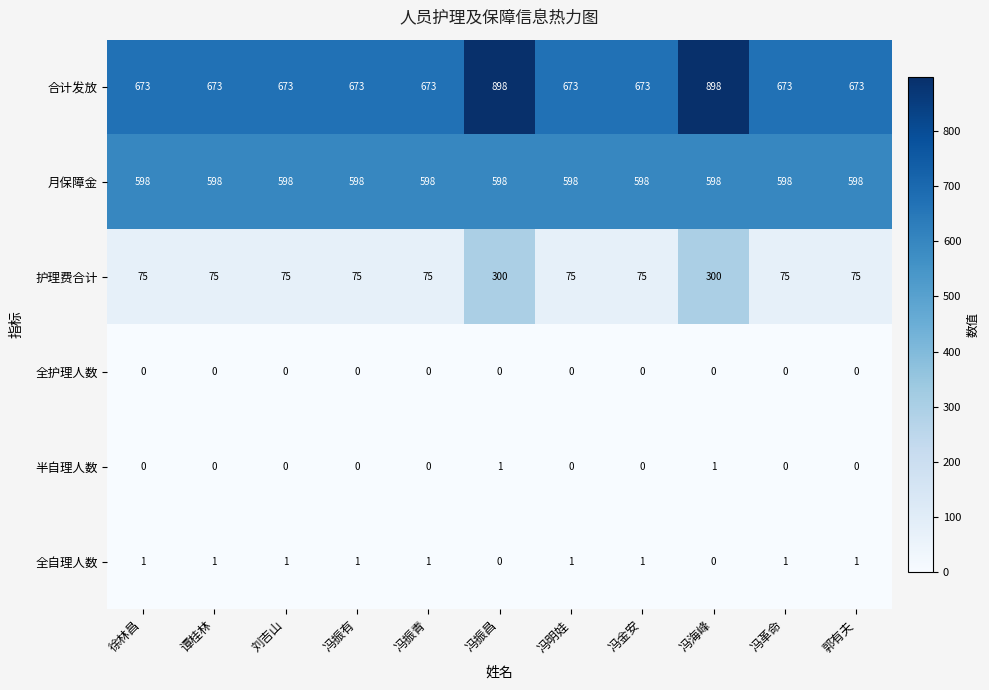

Is it true that 合计发放 equals 1571 at 冯海峰?

False